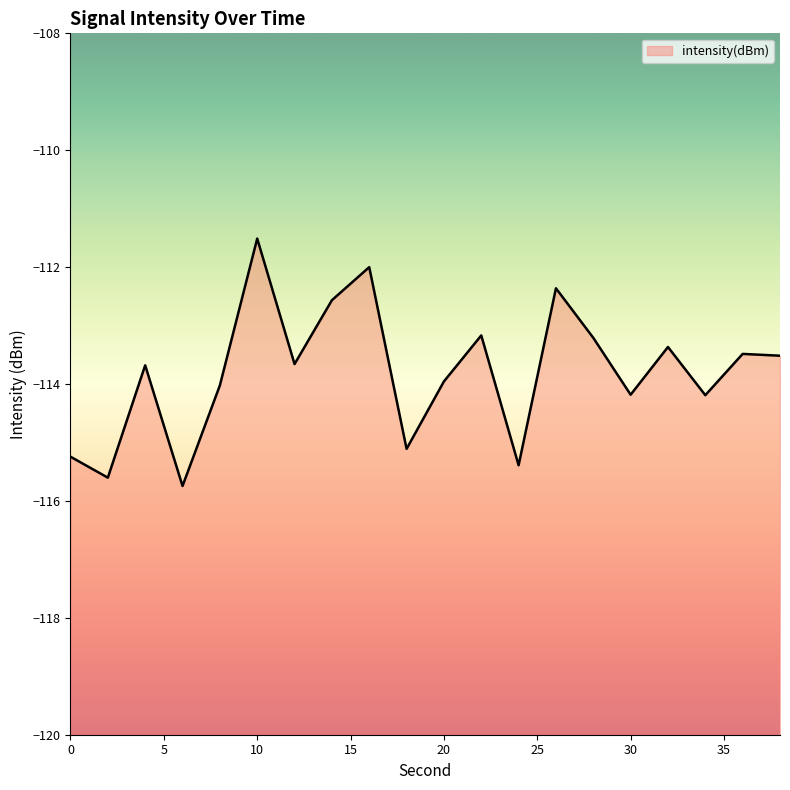

How many points are higher than both their immediate neighbors (excluding endpoints)?

7